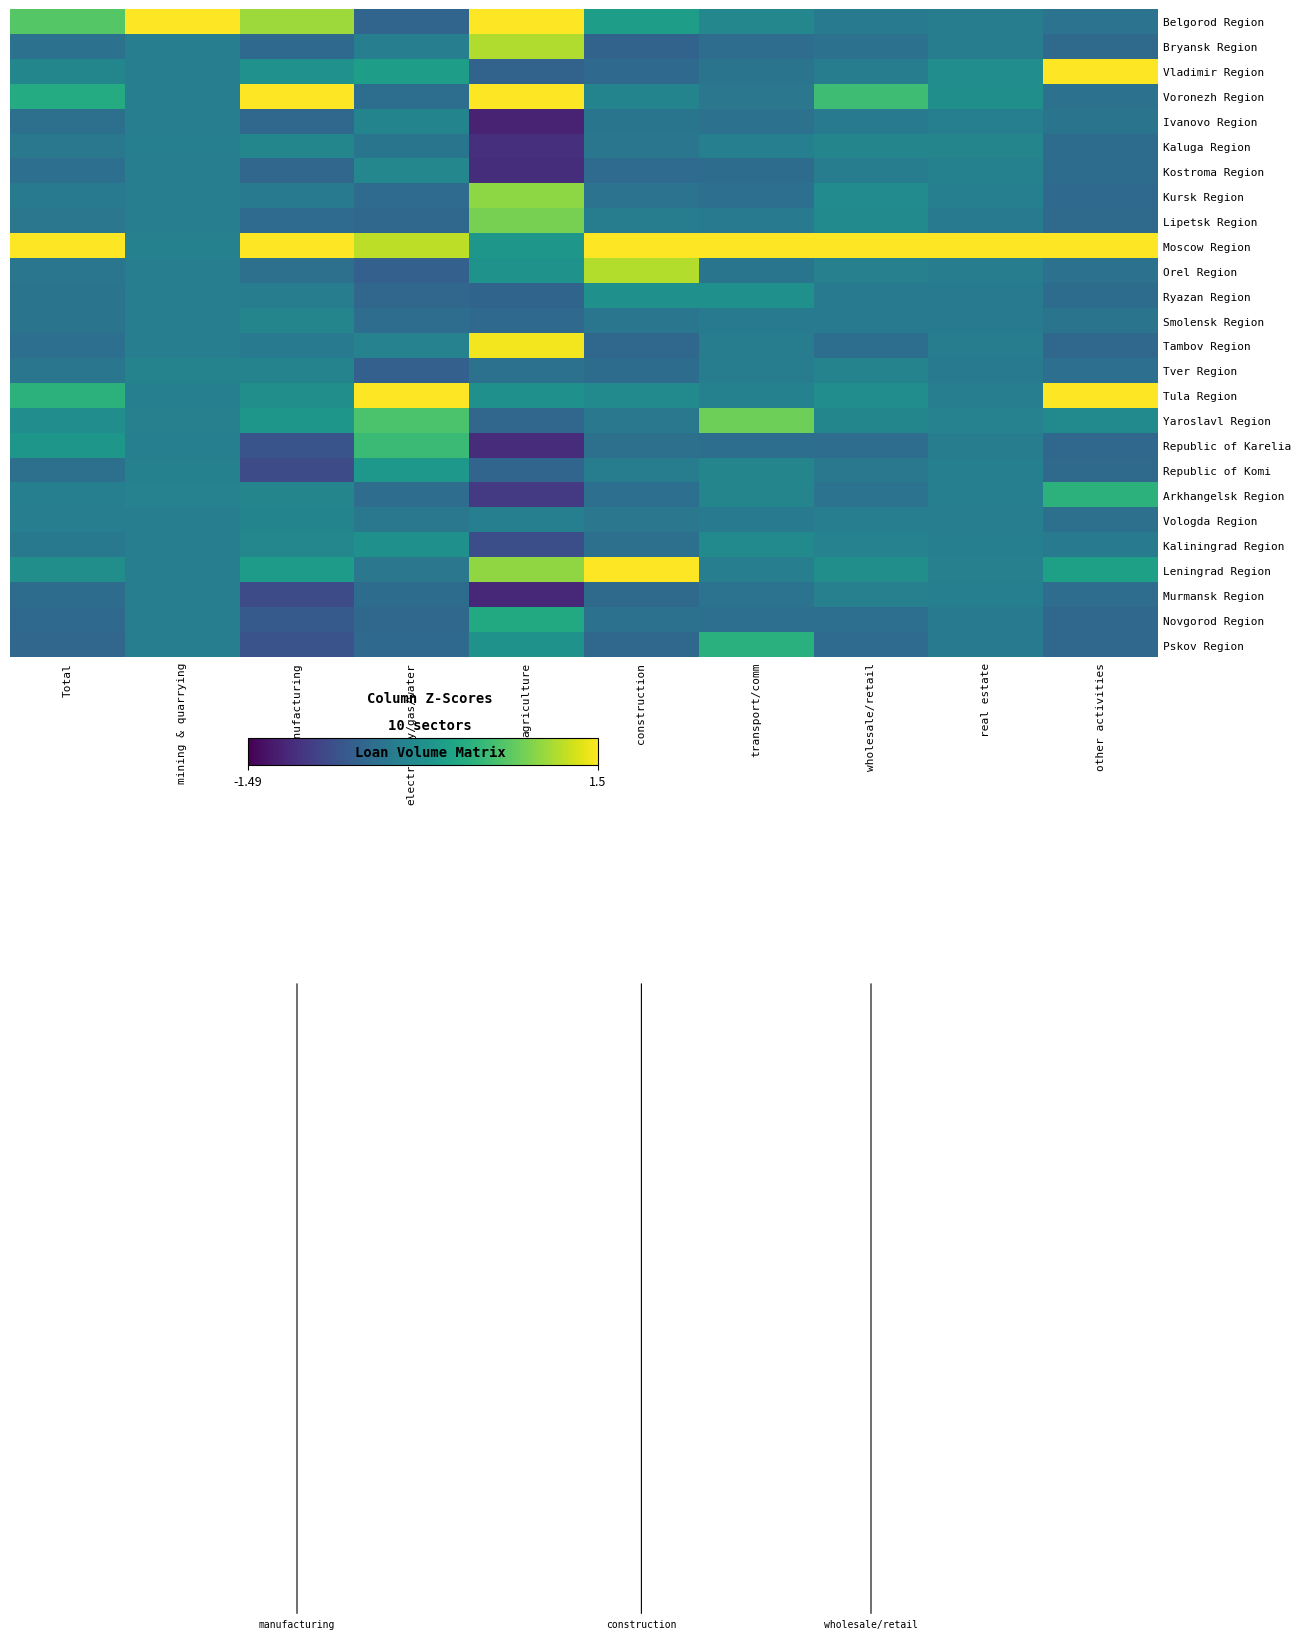

Rank the series by their maximum value, from lowest to highest.

Murmansk Region, Tver Region, Vologda Region, Ivanovo Region, Smolensk Region, Kaluga Region, Kostroma Region, Kaliningrad Region, Ryazan Region, Republic of Komi, Novgorod Region, Pskov Region, Arkhangelsk Region, Republic of Karelia, Yaroslavl Region, Lipetsk Region, Kursk Region, Bryansk Region, Orel Region, Tambov Region, Vladimir Region, Leningrad Region, Voronezh Region, Tula Region, Moscow Region, Belgorod Region